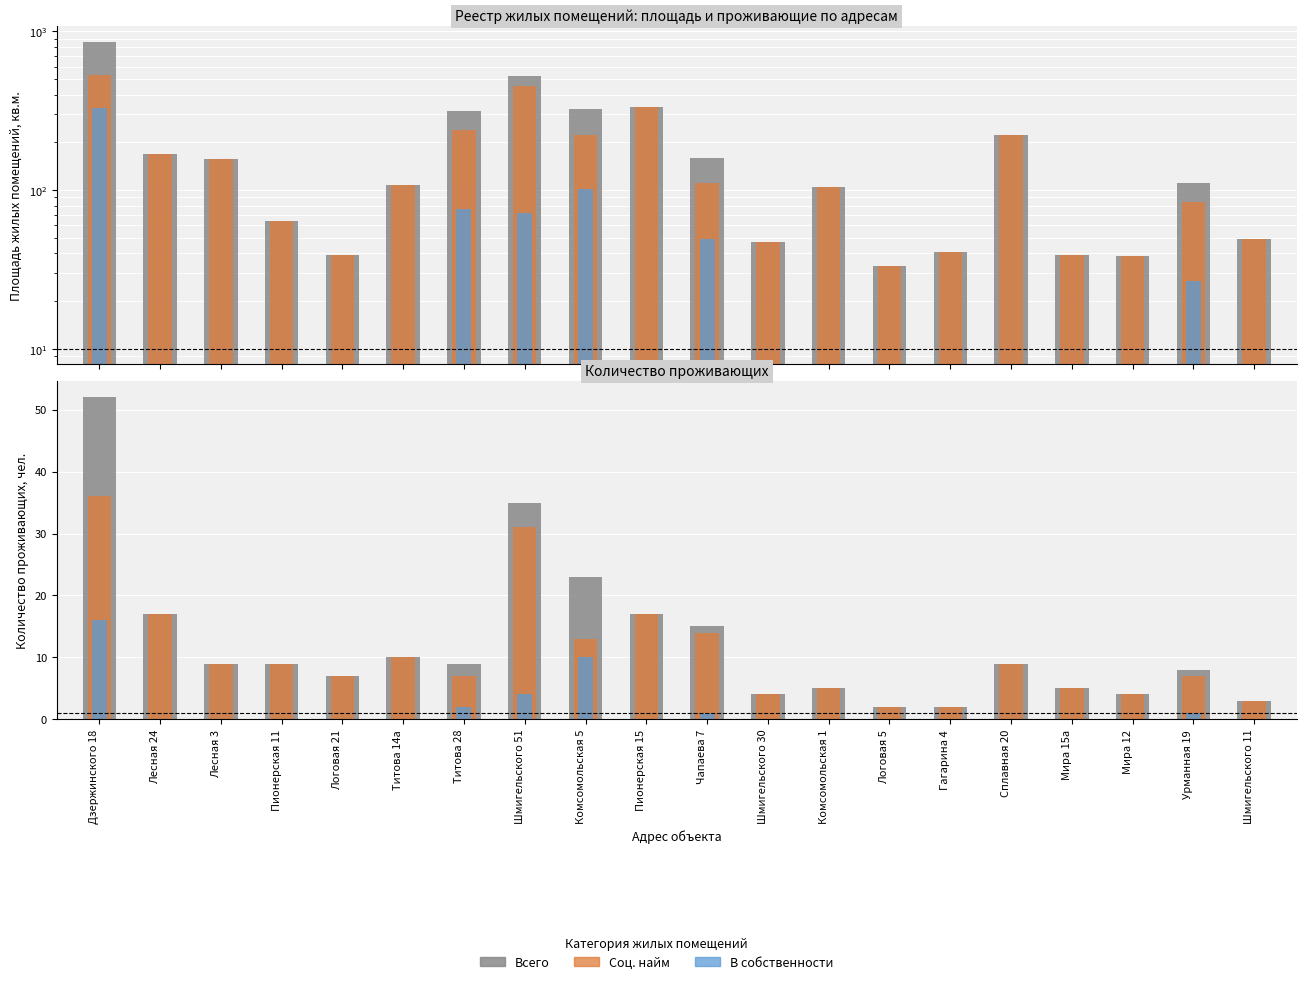

At which label is Соц найм проживающих closest to 19?

Лесная 24